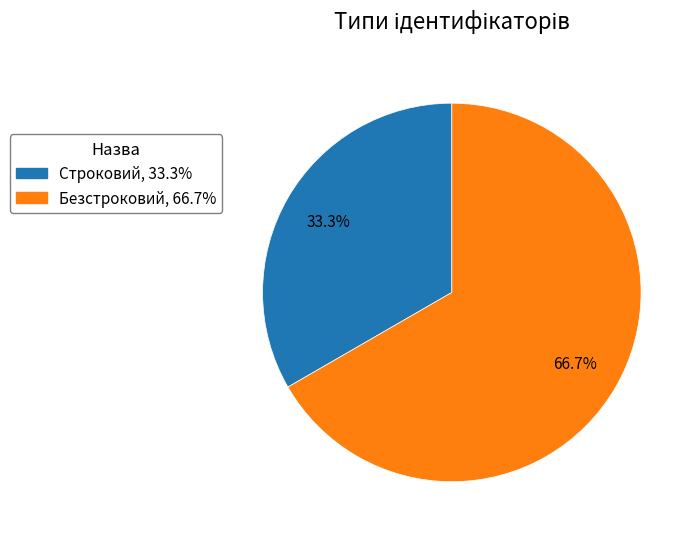

Which has a higher value, Безстроковий or Строковий?

Безстроковий